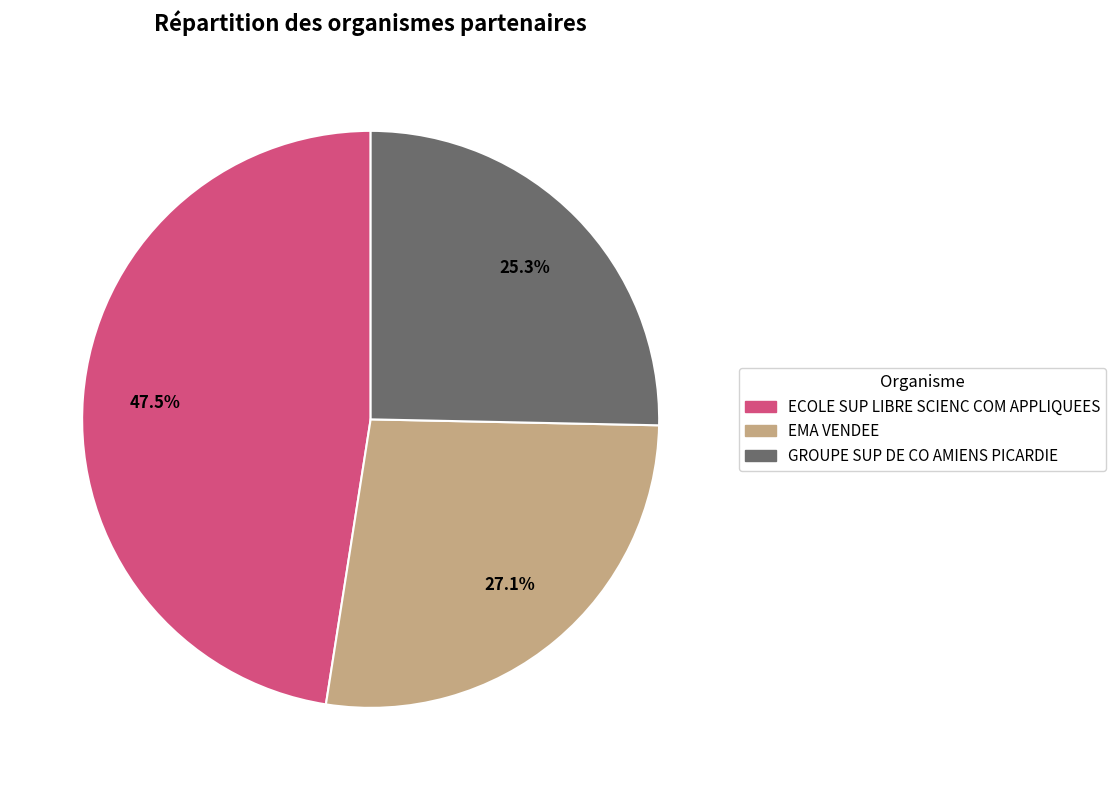

To the nearest percent, what is the difference between the largest and smallest slice percentages?

22%